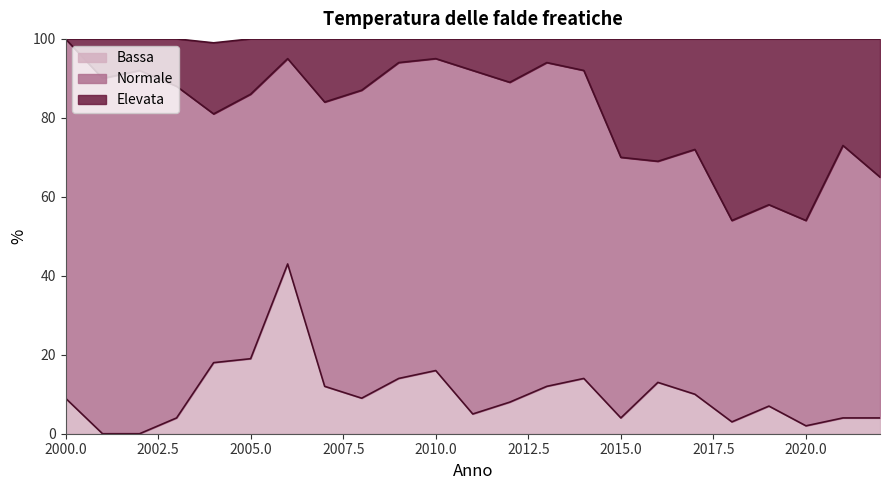

What is the highest value of the Bassa series?

43